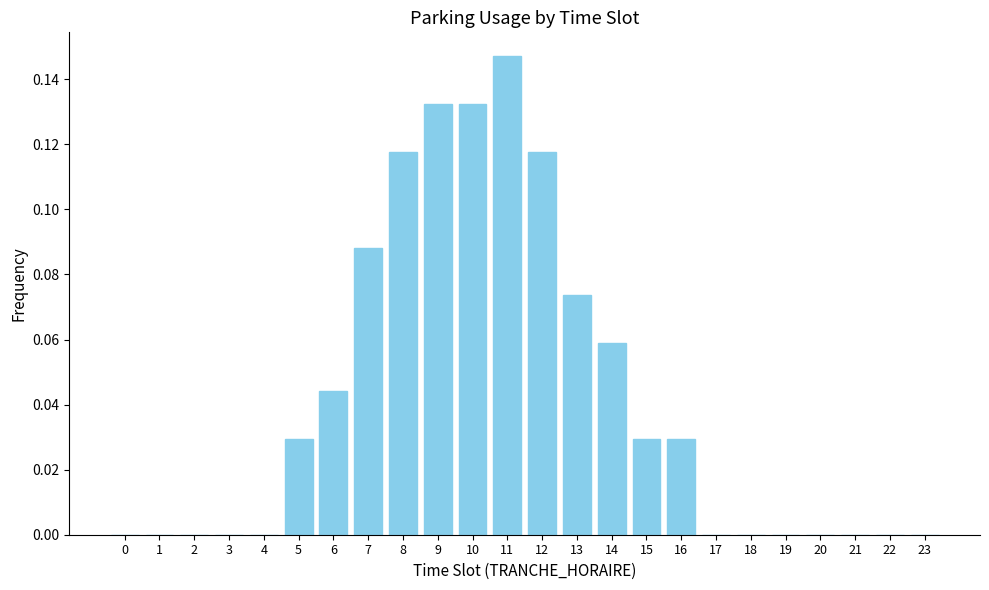

The chart shows a value of -0.1 at 23. True or false?

False